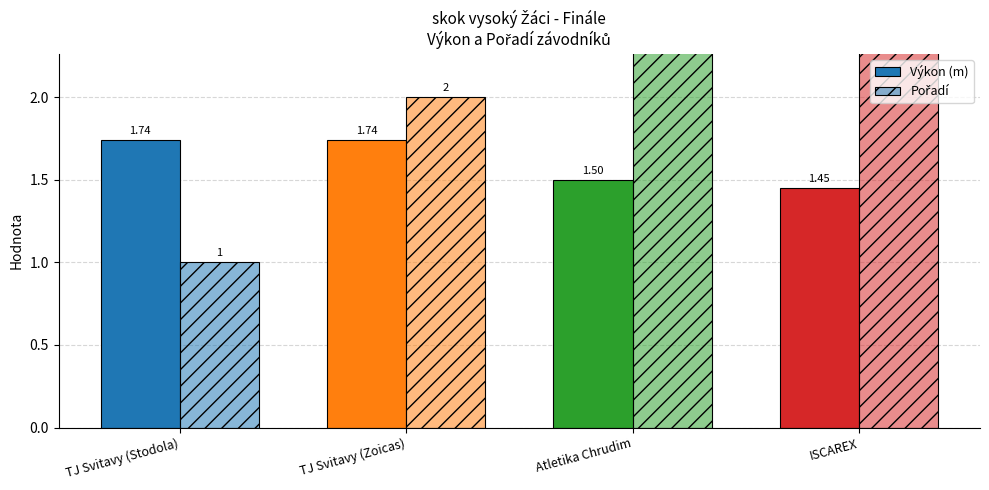

Between TJ Svitavy (Stodola) and TJ Svitavy (Zoicas), which series saw the biggest shift?

Pořadí